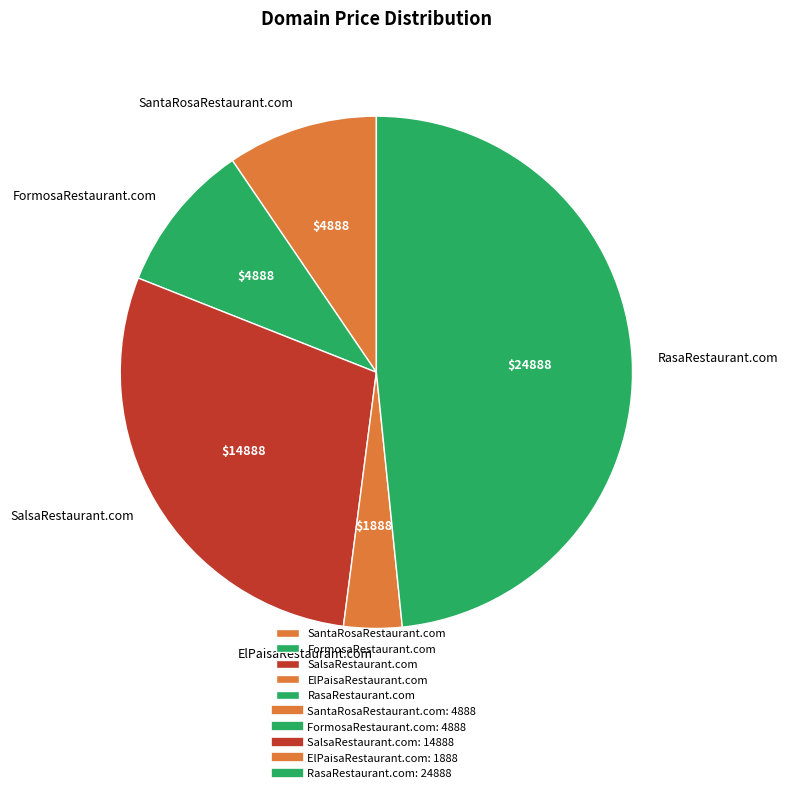

What is the ratio of the value at SalsaRestaurant.com to the value at FormosaRestaurant.com?

3.0